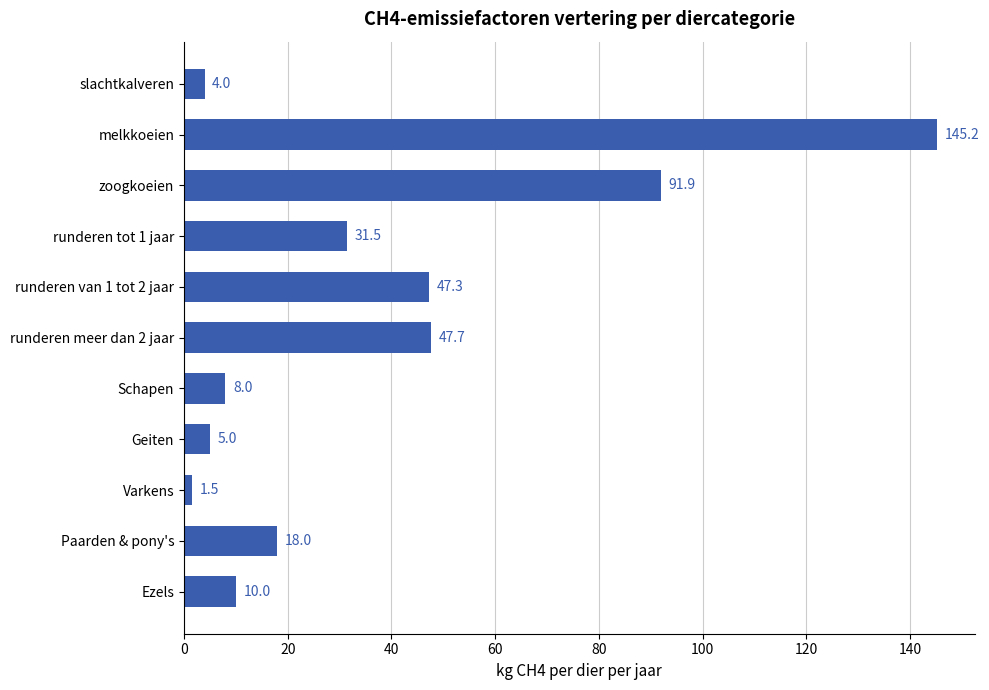

What is the average value?

37.3